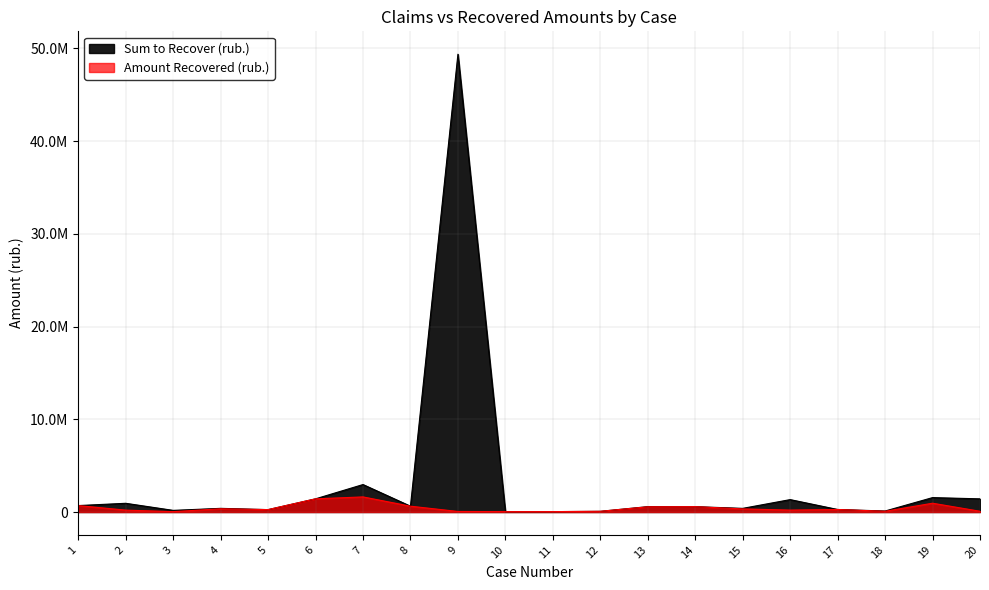

How many interior local valleys does the Amount Recovered (rub.) series have?

5